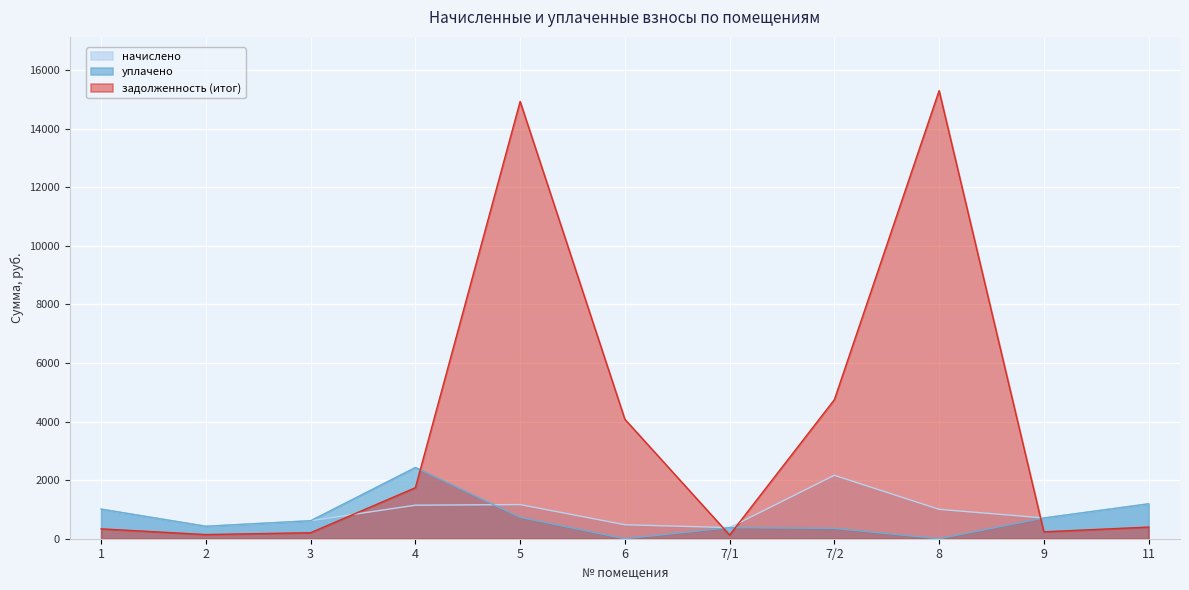

What is the difference between the second highest and second lowest values in the задолженность (итог) series?

14793.3